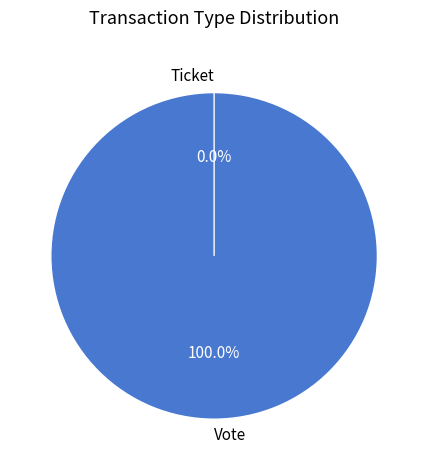

True or false: Ticket accounts for 0% of the total.

True